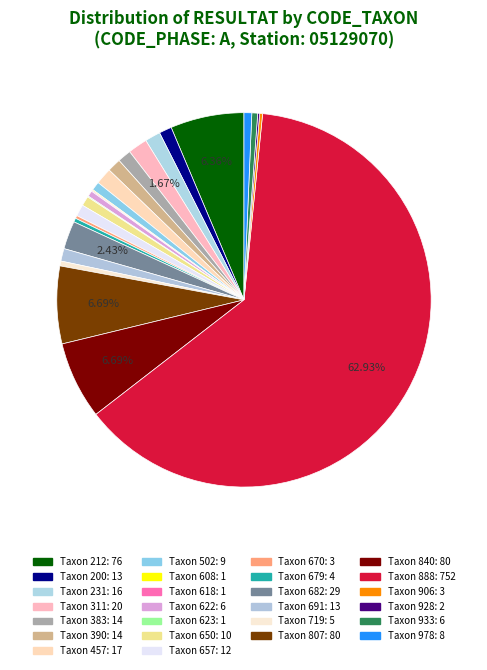

How many slices are in this pie chart?

26